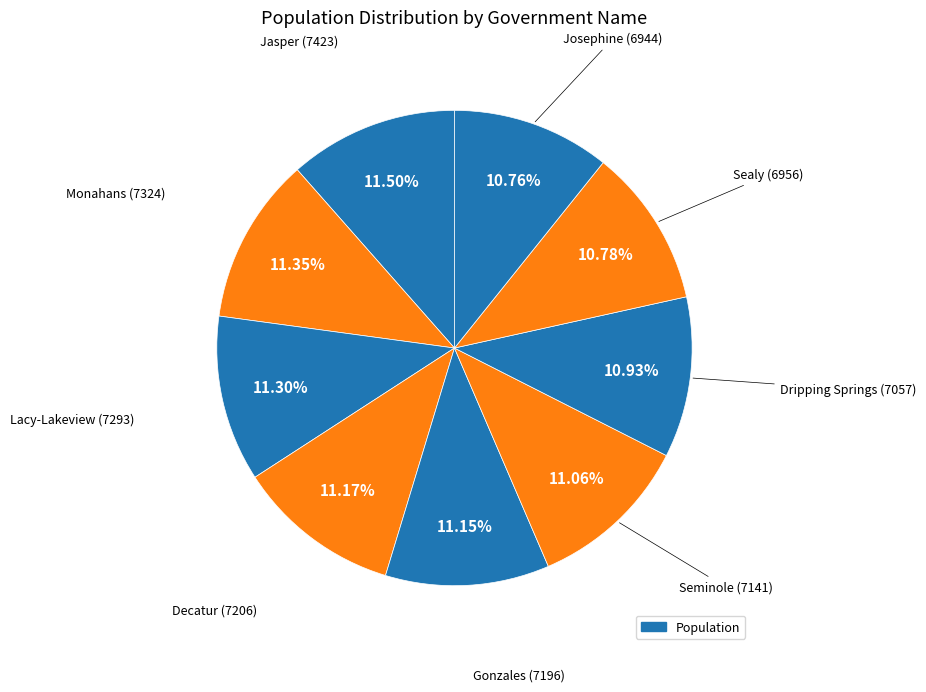

How many segments does this pie chart have?

9